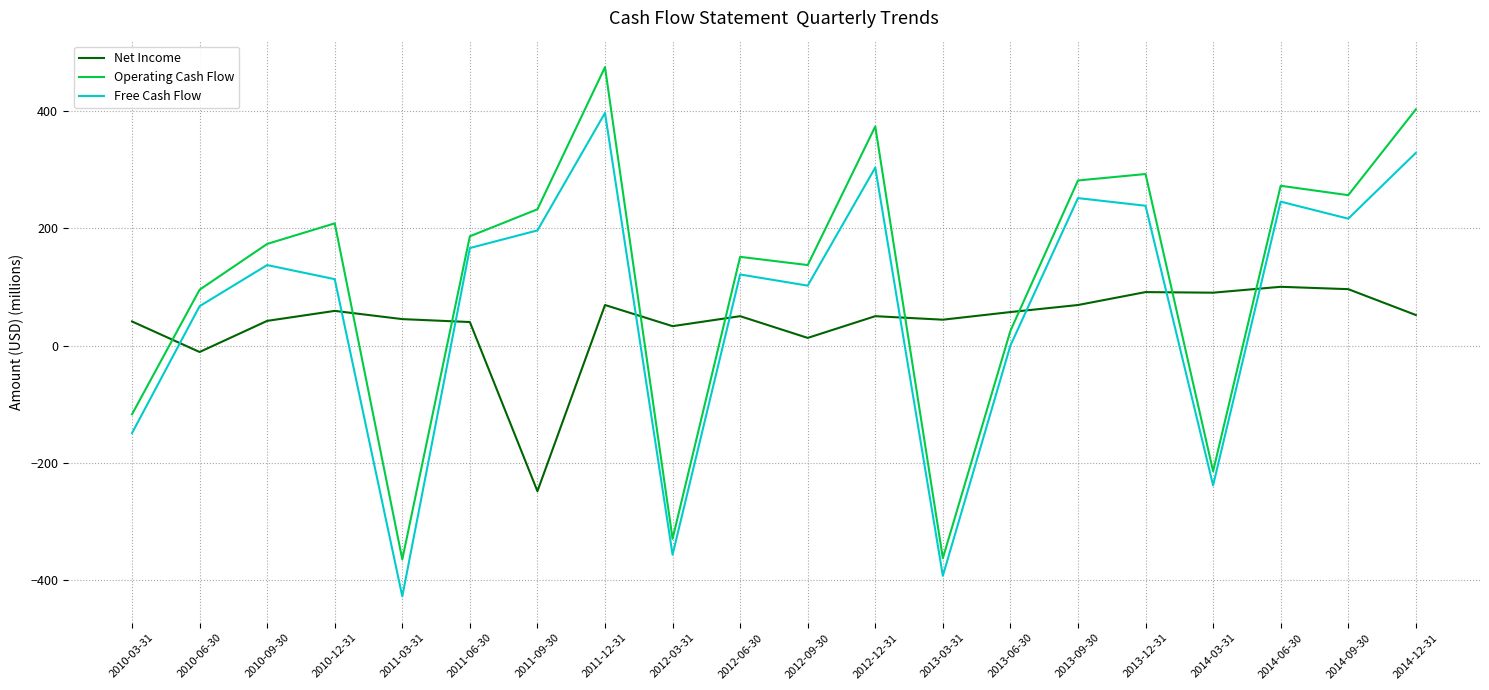

Rank the series by their maximum value, from highest to lowest.

Operating Cash Flow, Free Cash Flow, Net Income